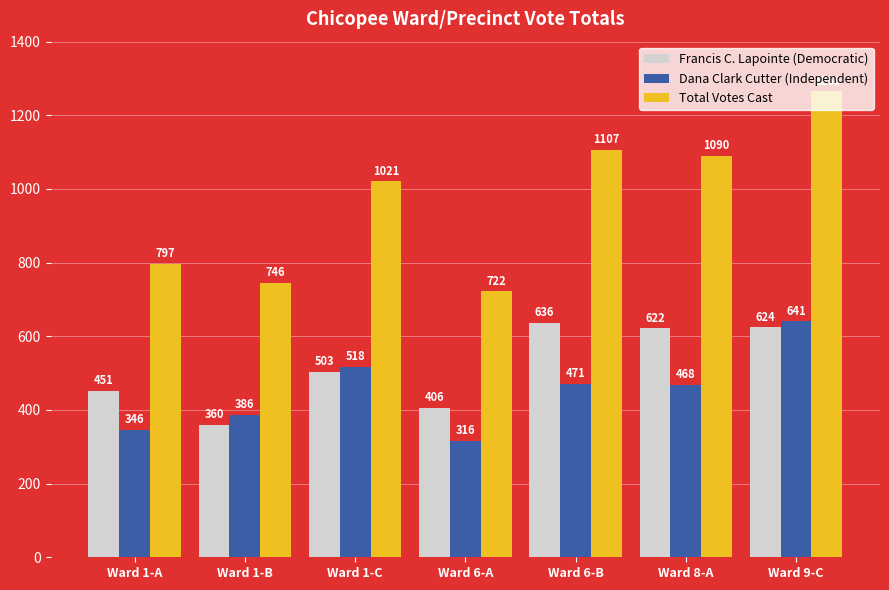

Are the bars grouped side by side (vs. stacked)?

Yes